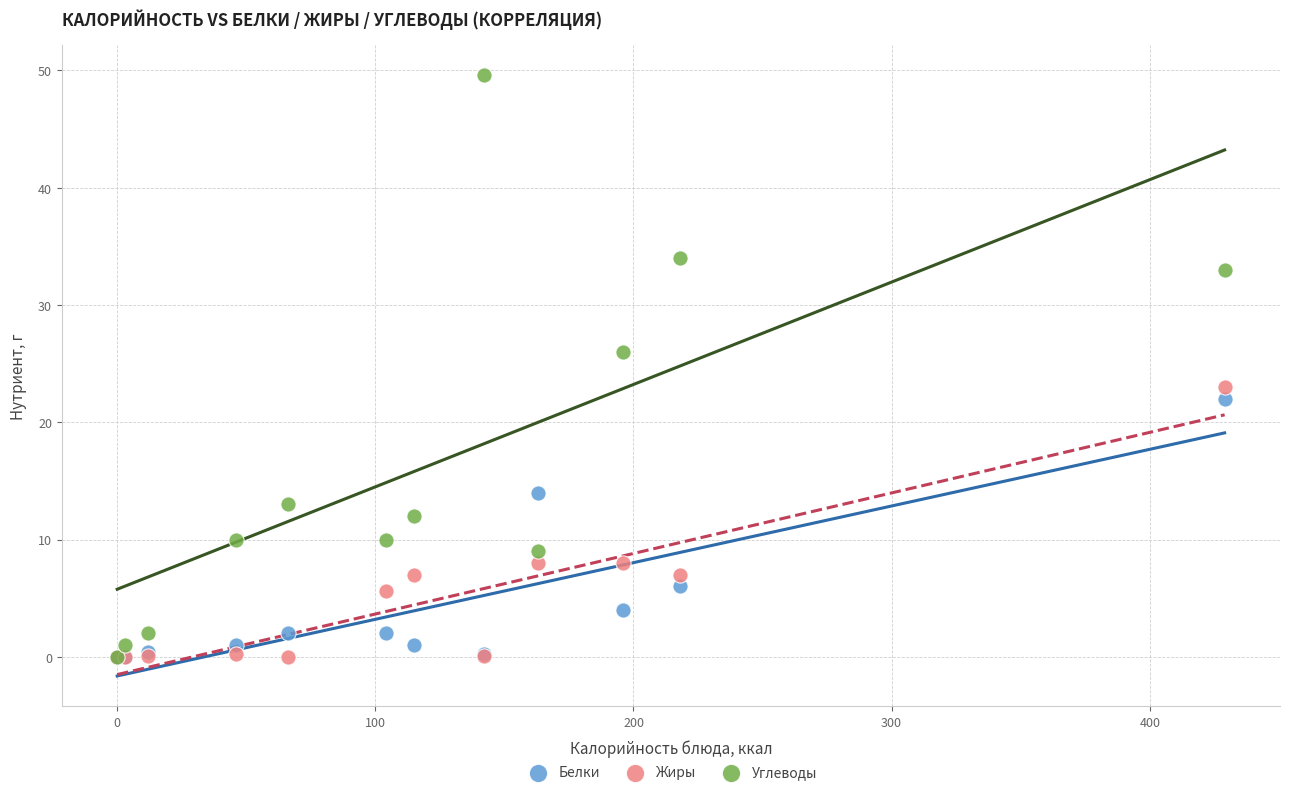

Across all series, what Y value is closest to 24?

23.0